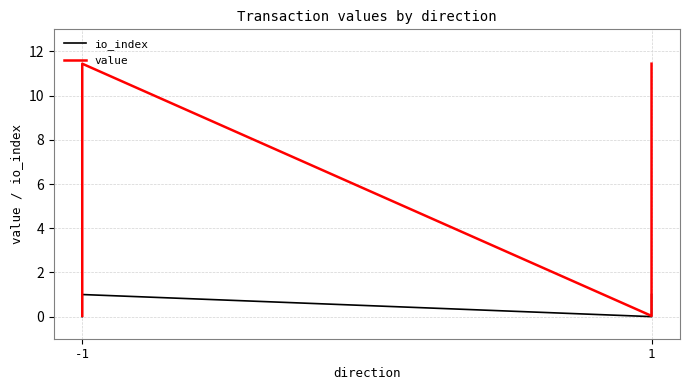

At which label does io_index reach its peak?

-1